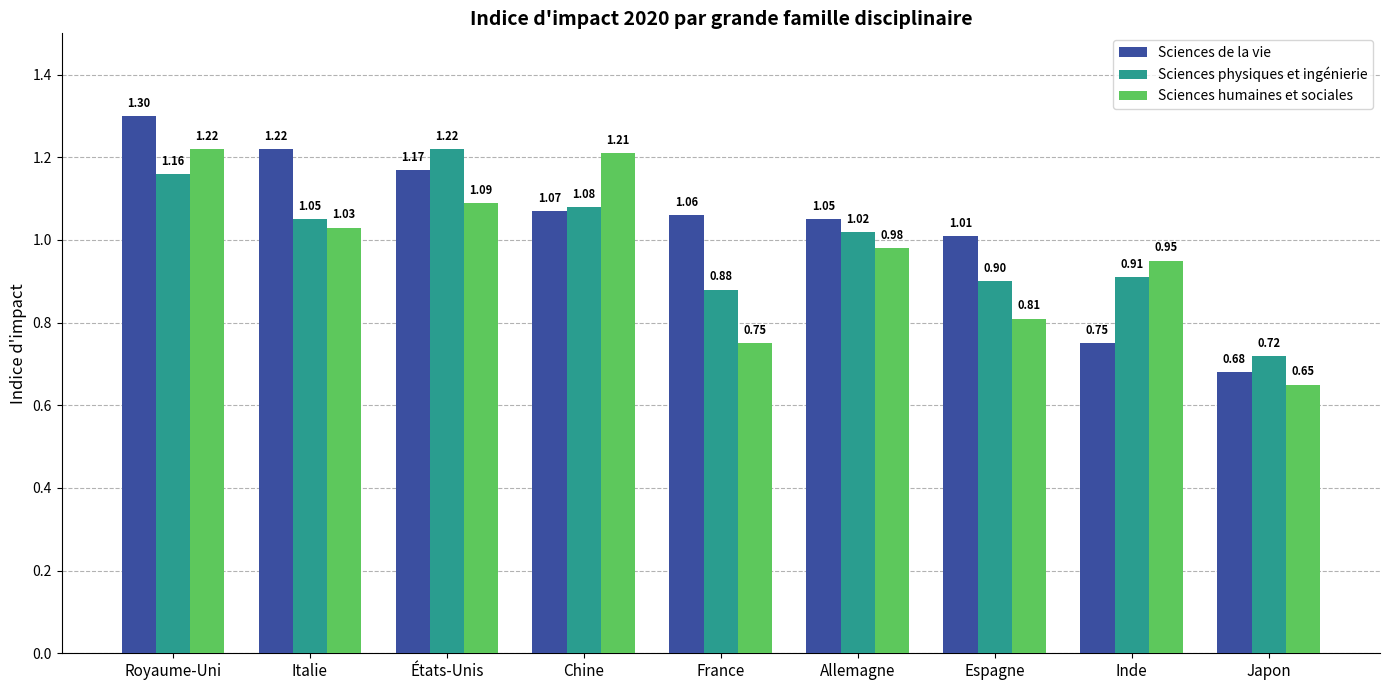

Which series has the largest total across all categories?

Sciences de la vie